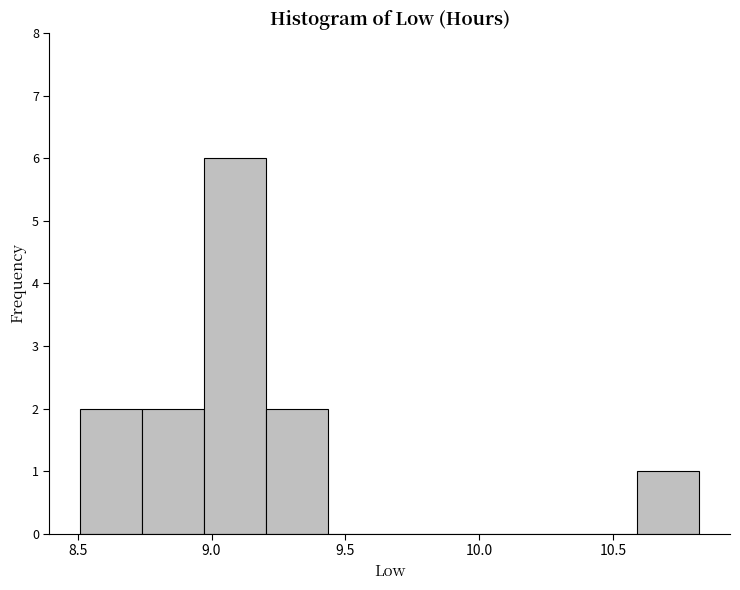

Reading left to right, list every bar in this chart as the range it spans on the x-axis followed by its height. Neither the bar edges nor the heights are printed on the chart, so give them approximately, as read against the axes.

8.50 to 8.75: 2
8.75 to 8.95: 2
8.95 to 9.20: 6
9.20 to 9.45: 2
9.45 to 9.65: 0
9.65 to 9.90: 0
9.90 to 10.15: 0
10.15 to 10.35: 0
10.35 to 10.60: 0
10.60 to 10.80: 1